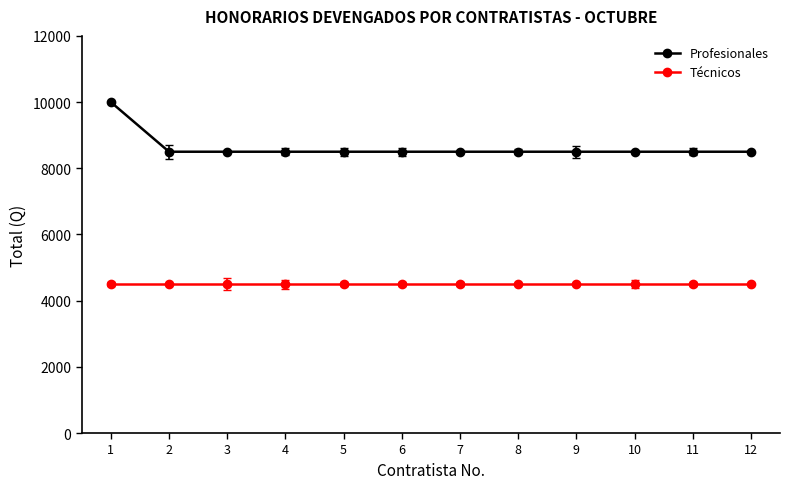

Reading left to right, extract all data points from this chart.

Profesionales: 10000	8500	8500	8500	8500	8500	8500	8500	8500	8500	8500	8500
Técnicos: 4500	4500	4500	4500	4500	4500	4500	4500	4500	4500	4500	4500